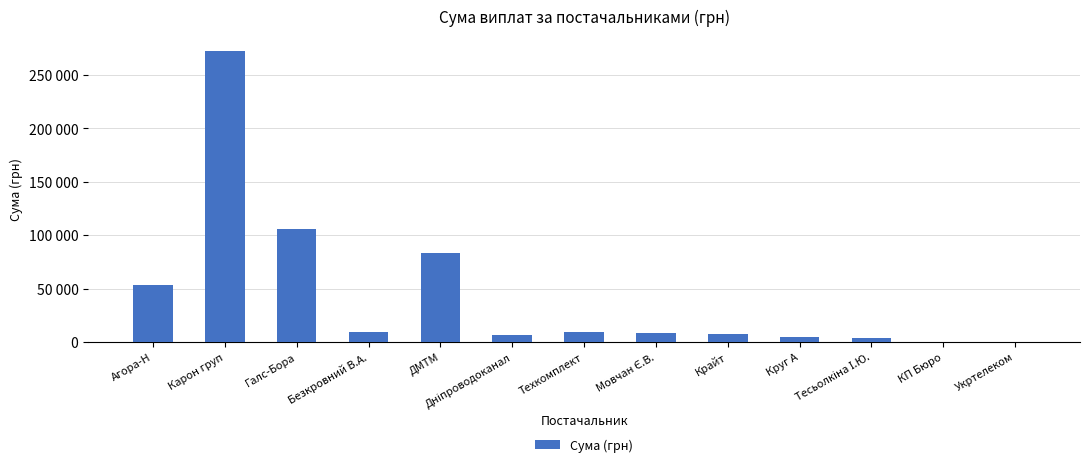

Are the bars horizontal?

No